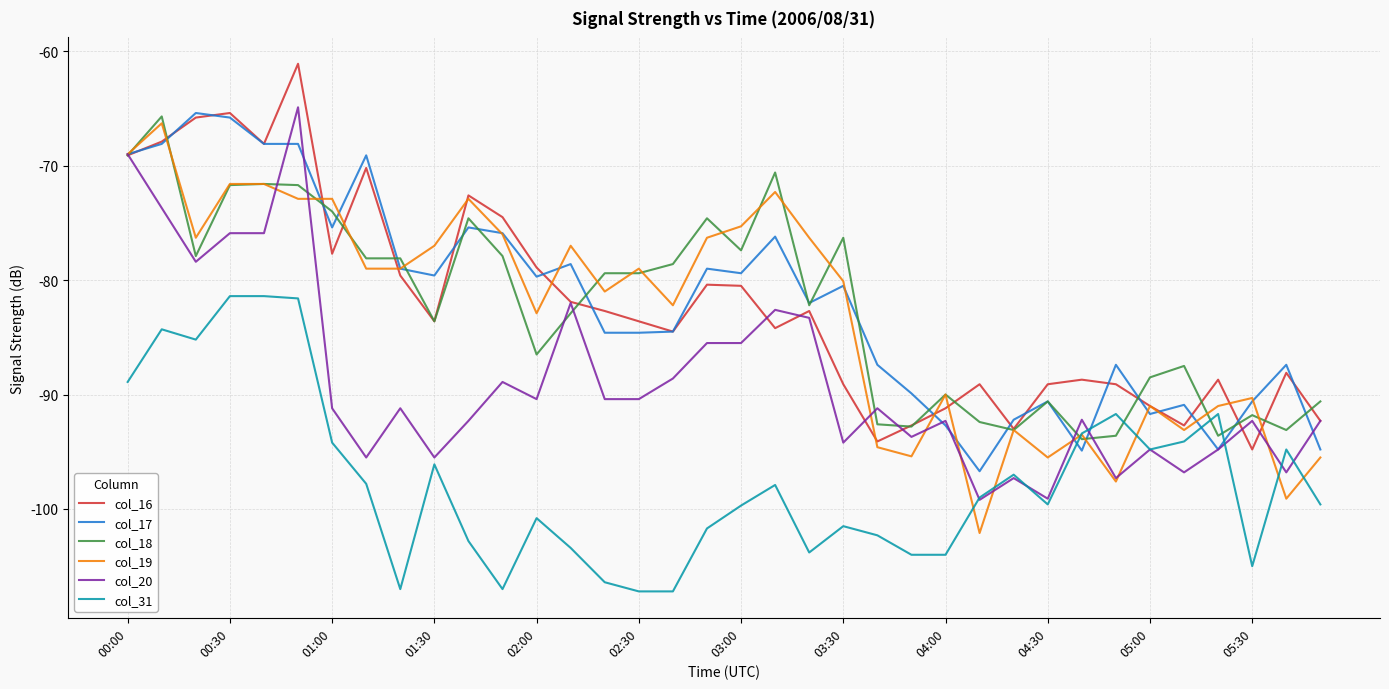

What is the maximum value shown in the chart?

-61.1